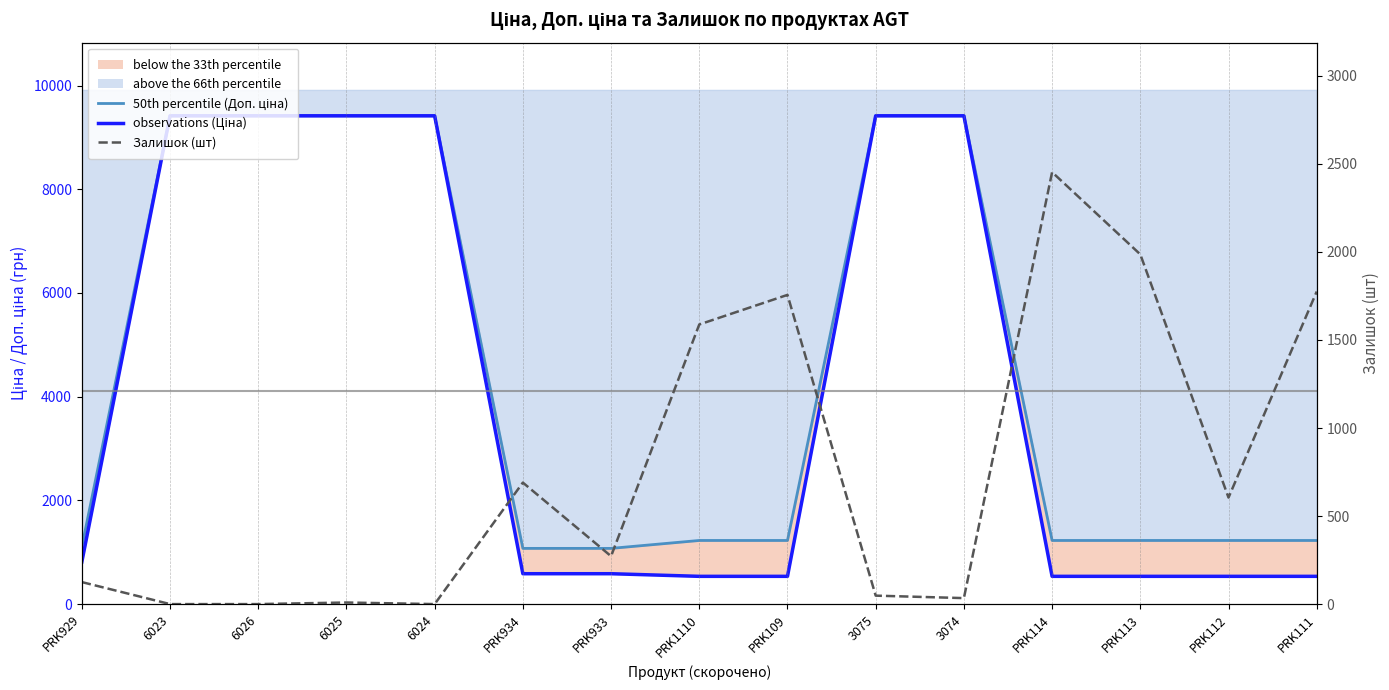

Which series changed the most between 6026 and 6025?

Залишок (шт)